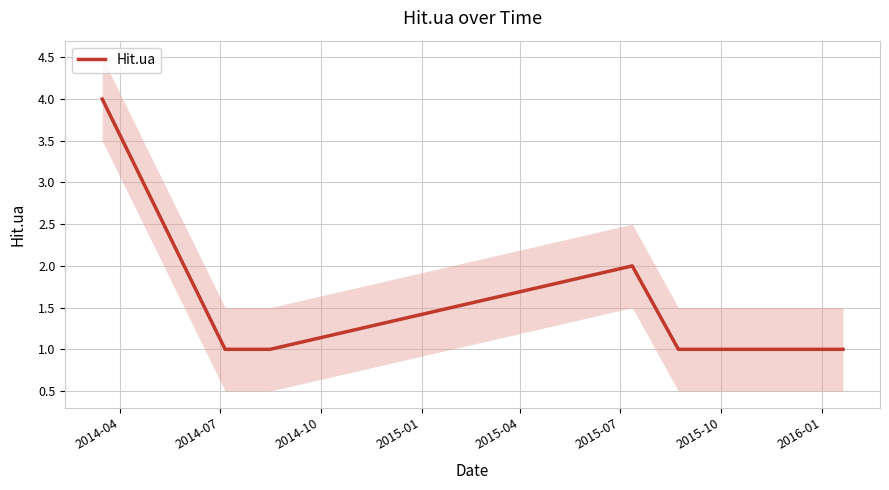

What is the maximum value for Hit.ua?

4